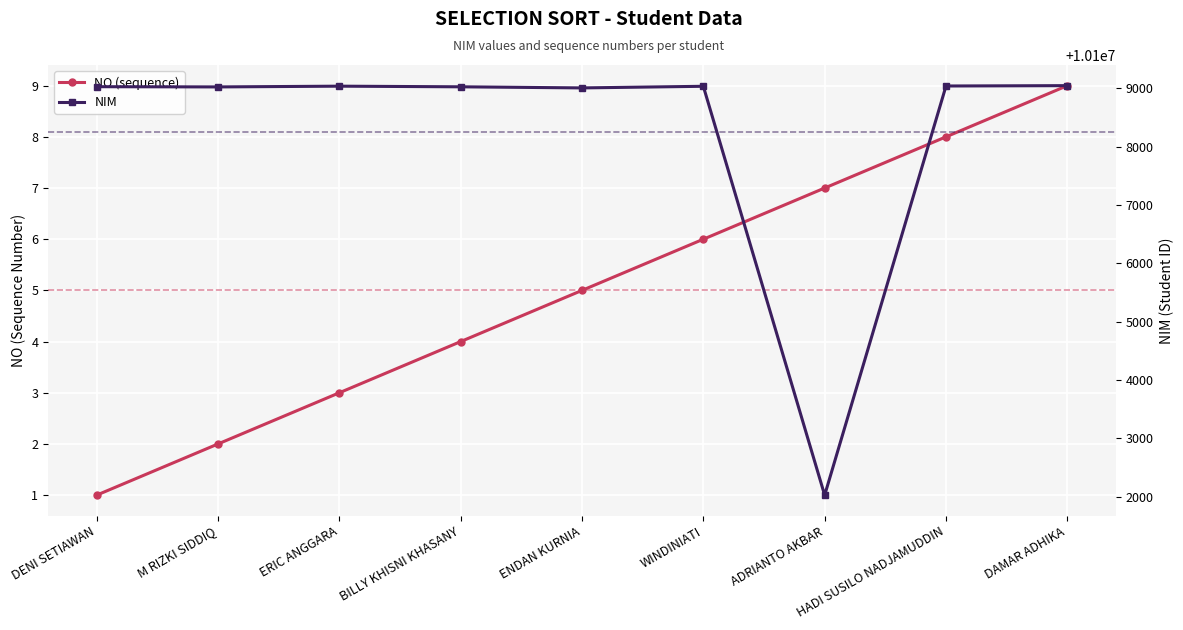

How many data points in NO (sequence) are less than 5?

4